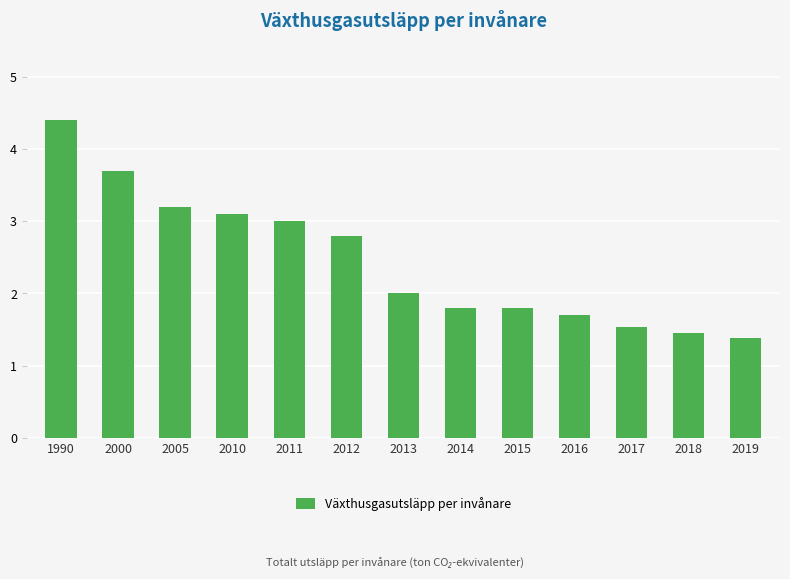

How many distinct data groups are displayed?

1